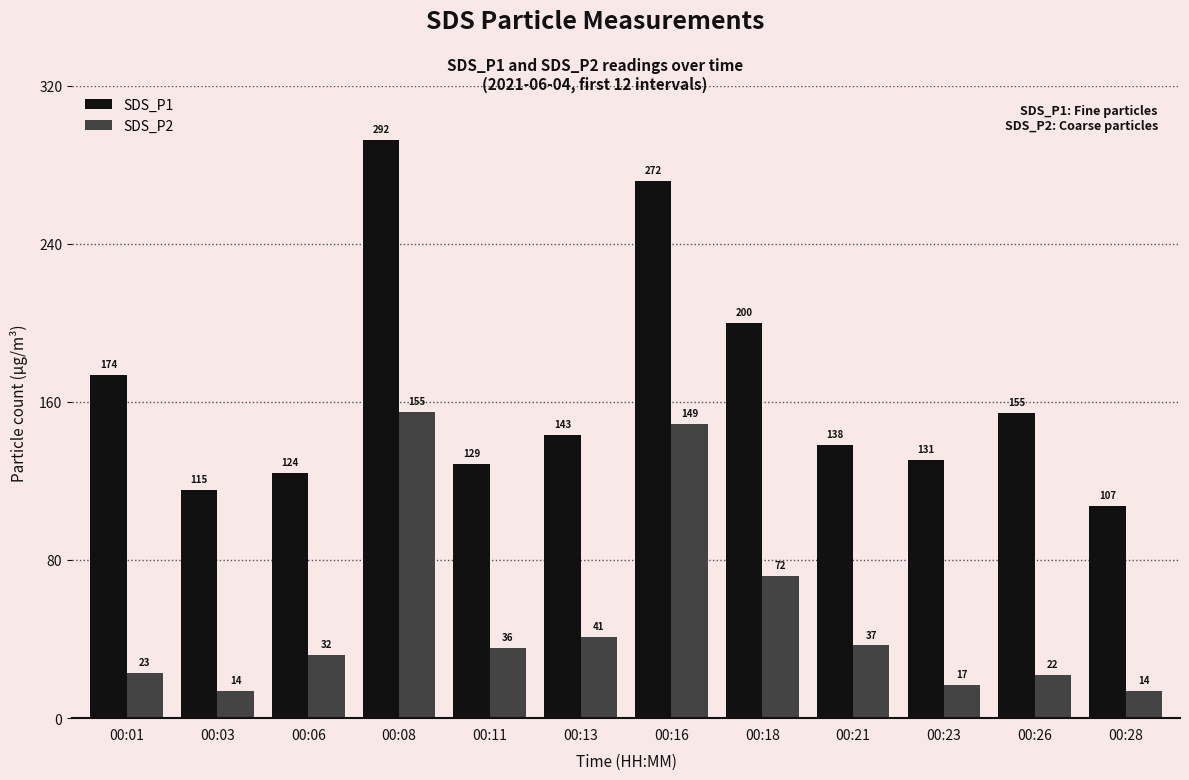

What is the sum of the SDS_P2 values at 00:28 and 00:03?

27.7